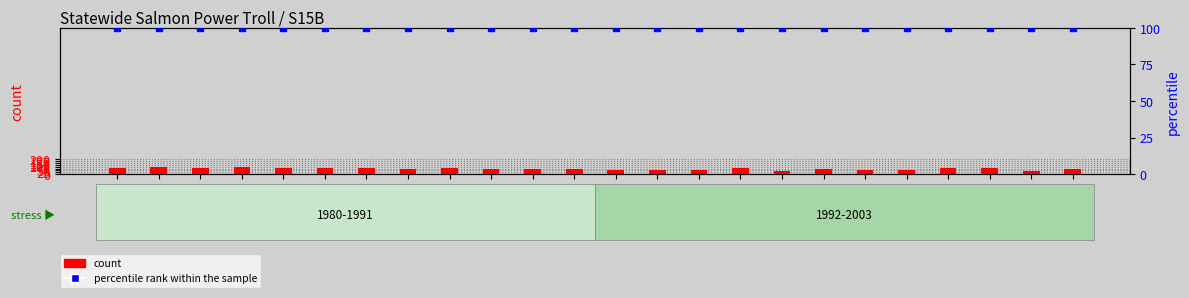

Which label corresponds to the smallest value in the chart?

1996